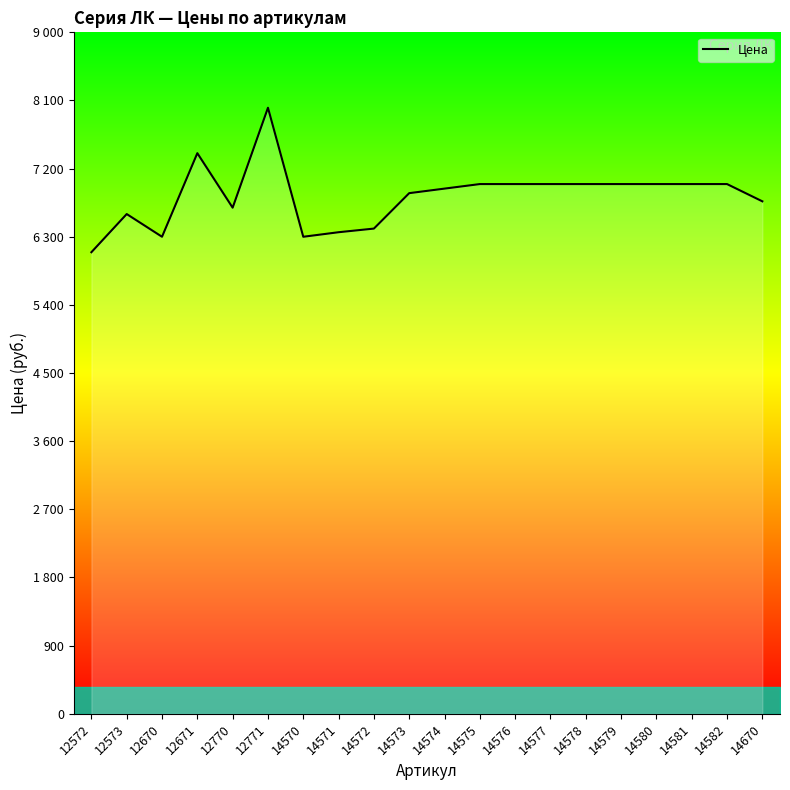

Reading left to right, list all the values displayed in this chart.

6096	6600	6300	7404	6684	8004	6300	6360	6408	6876	6936	6996	6996	6996	6996	6996	6996	6996	6996	6768